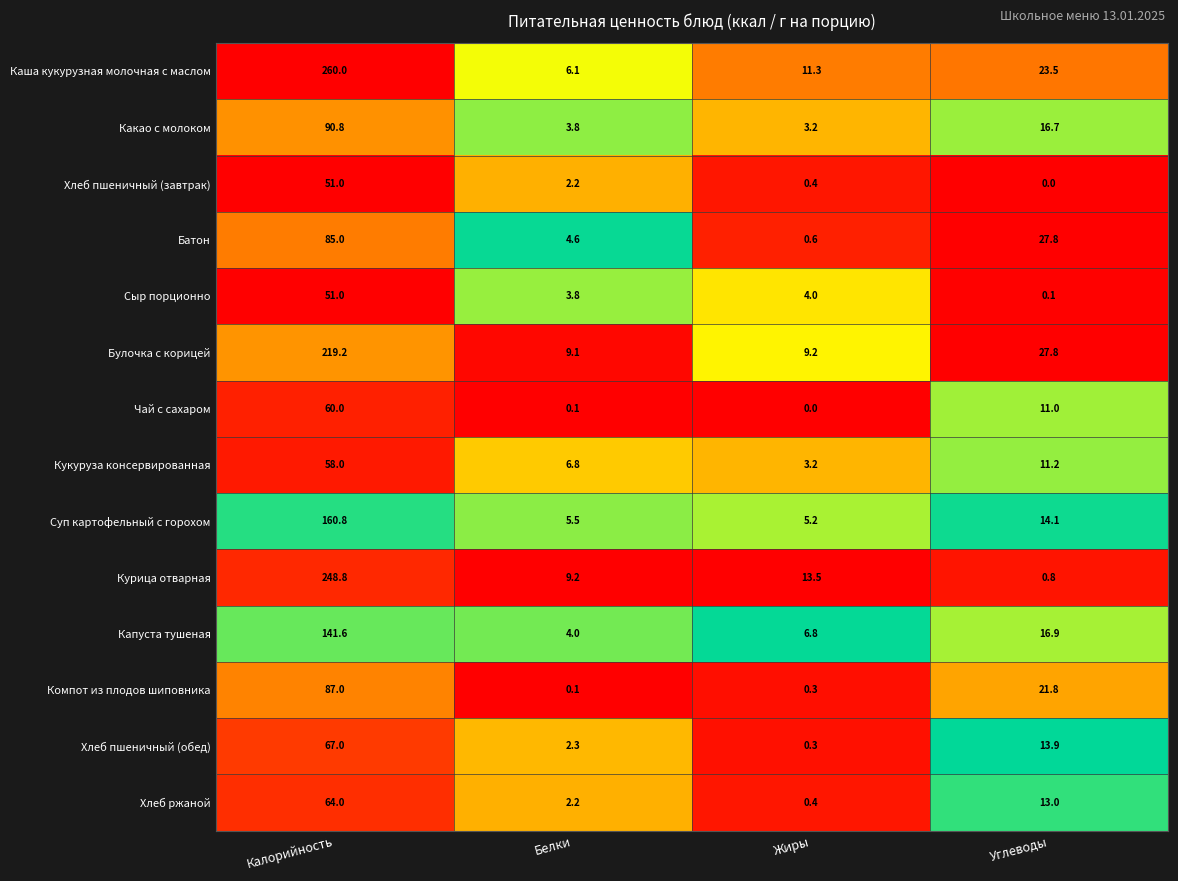

At how many categories does at least one series exceed 0?

4